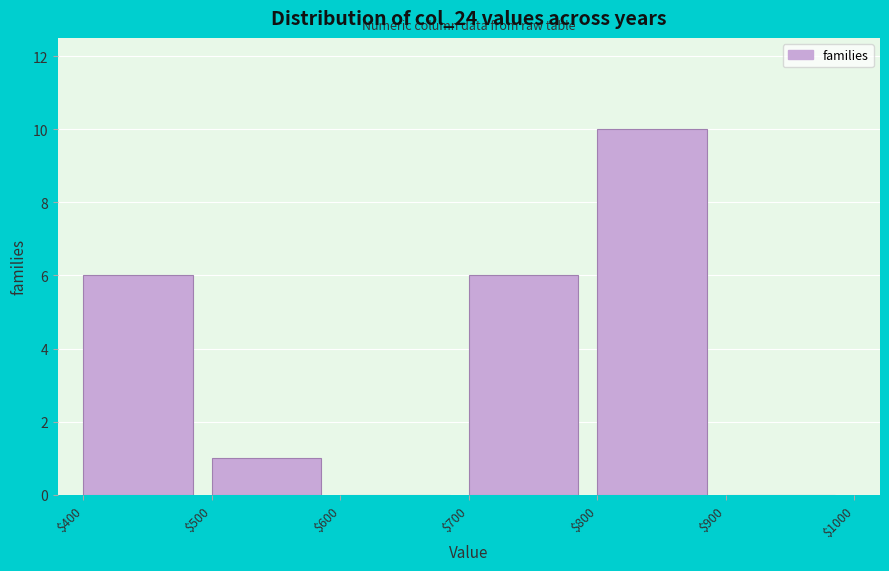

Reading left to right, list every bar in this chart as the range it spans on the x-axis followed by its height. The values are not printed on the chart, so give them approximately, as read against the axis.

$400 to $500: 6
$500 to $600: 1
$600 to $700: 0
$700 to $800: 6
$800 to $900: 10
$900 to $1000: 0